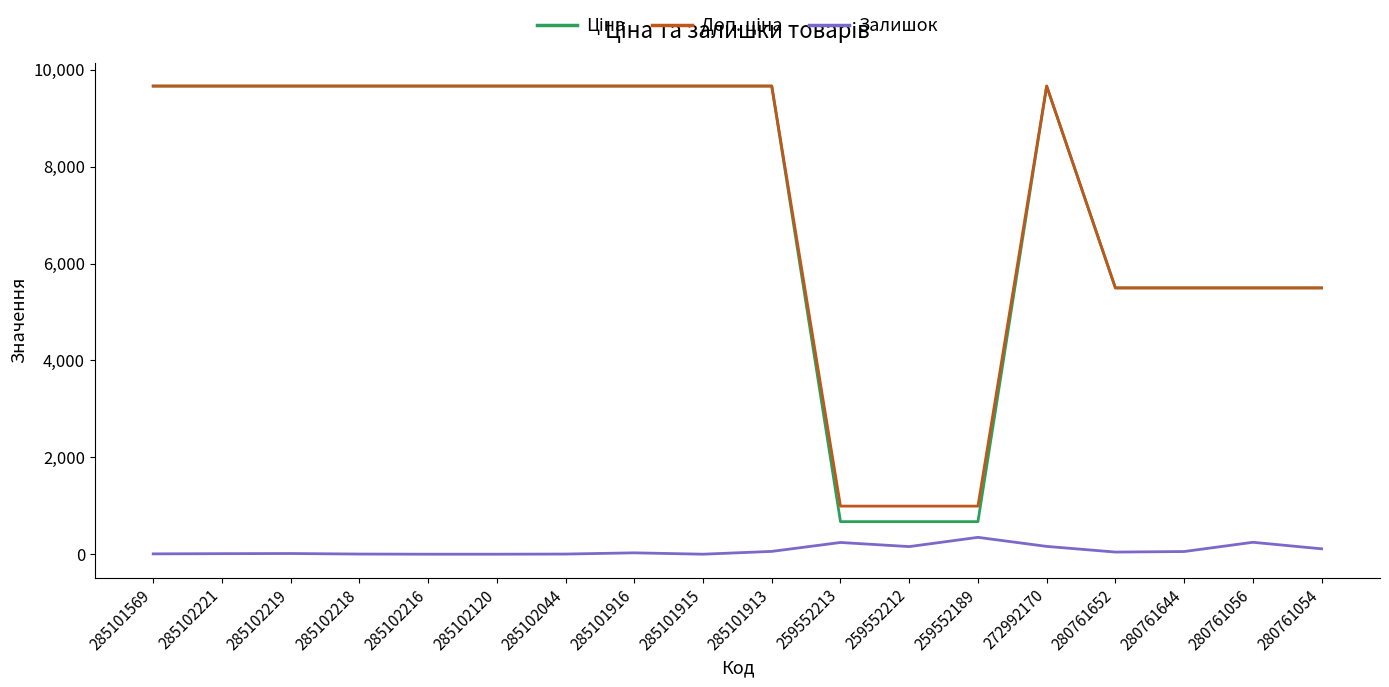

What is the maximum value for Залишок?

348.0